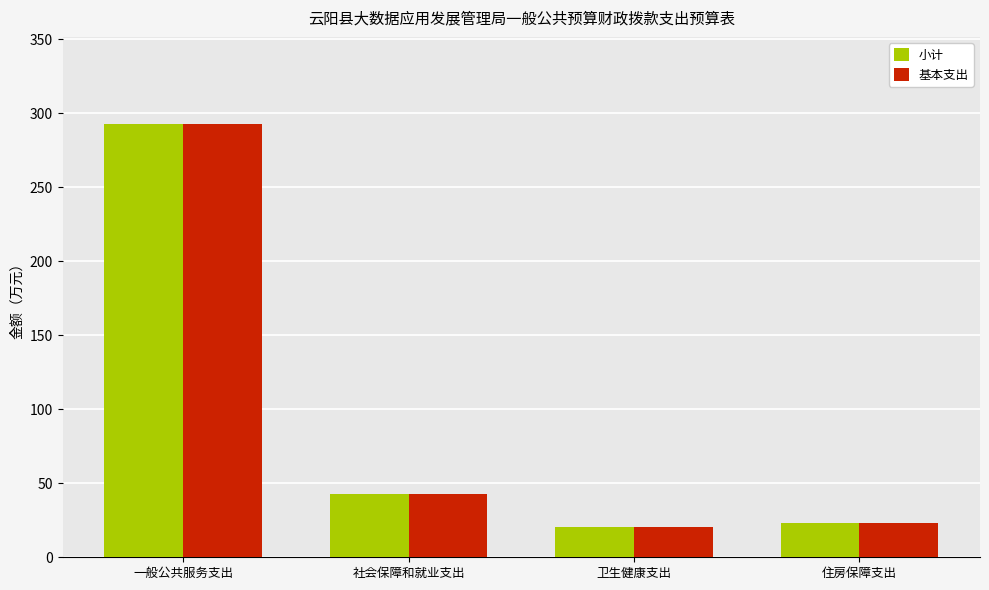

What is the average value of the 小计 series?

94.8